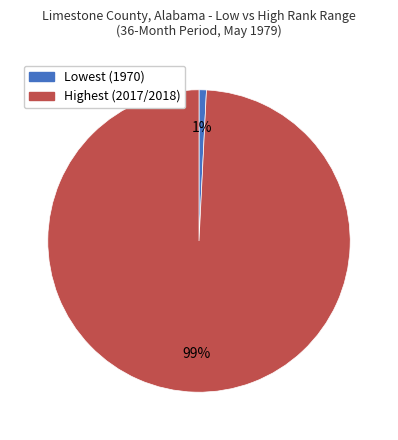

Which category has the biggest portion of the pie?

Highest (2017/2018)